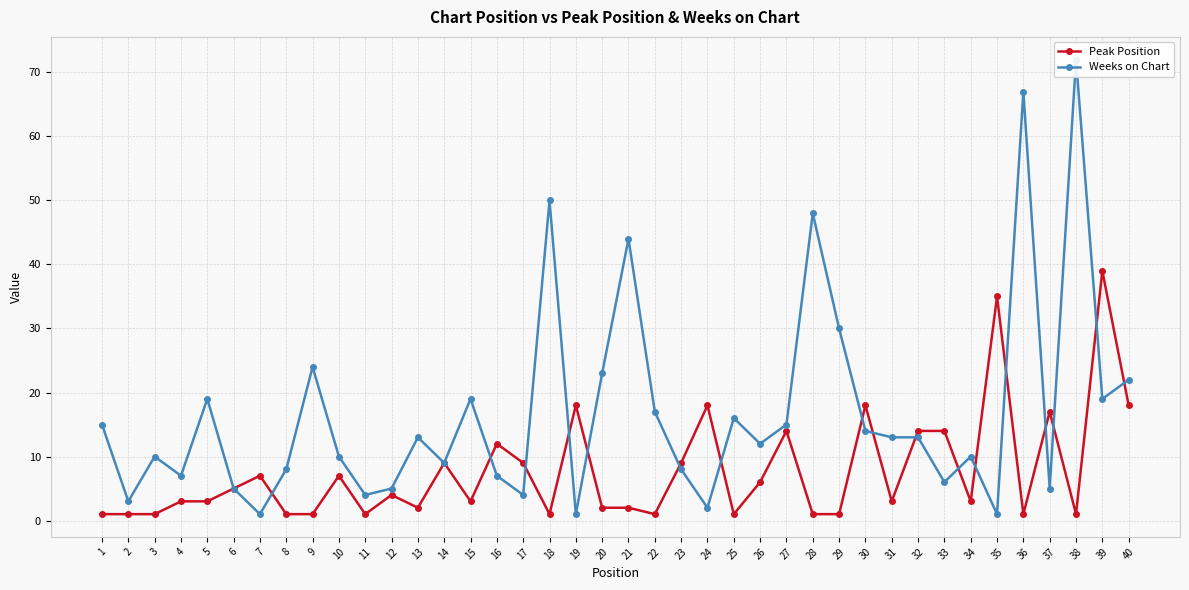

Where does the Peak Position series first go above 3?

6